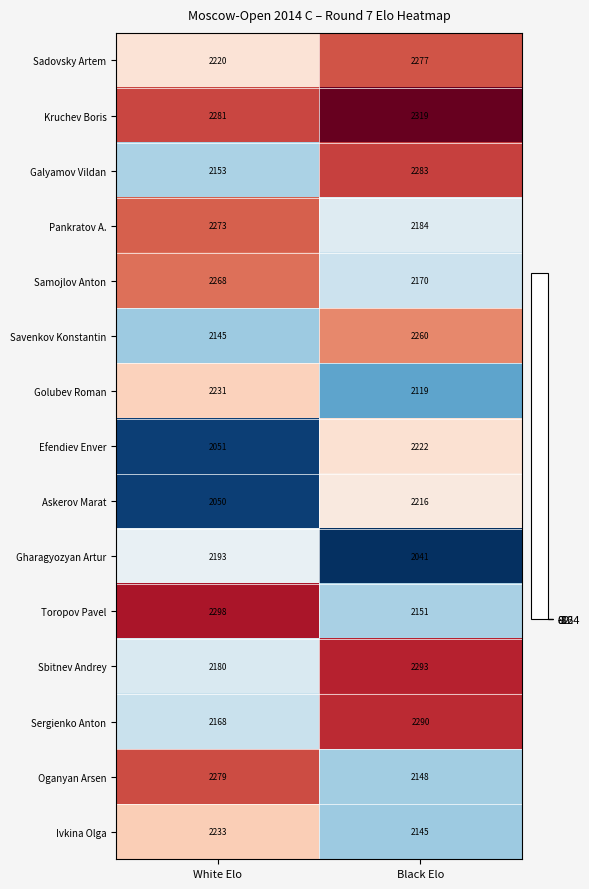

How many values in the Sadovsky Artem series are below 2277?

1